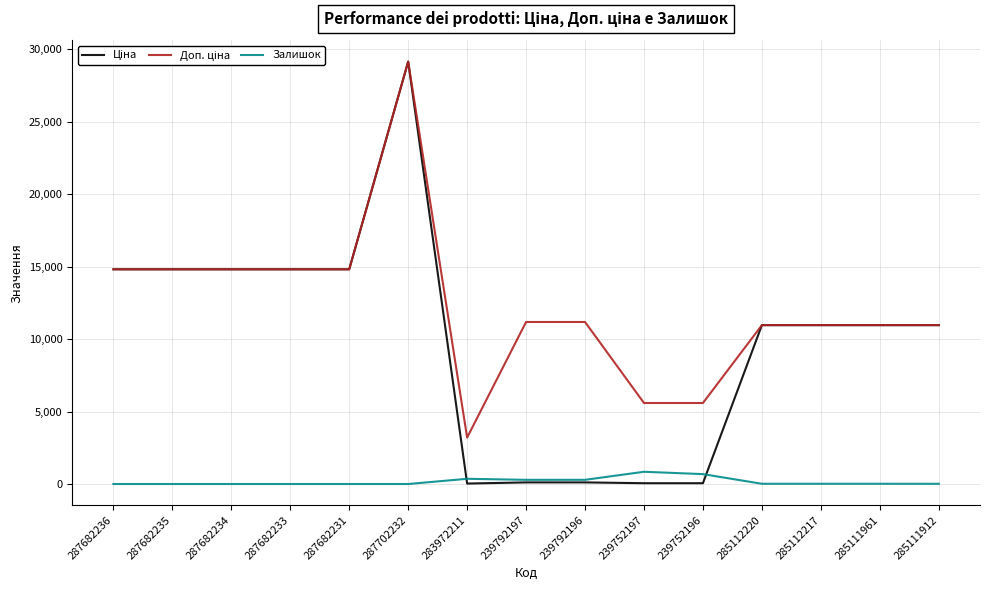

What is the spread (max minus min) of values at 287682234?

14817.6